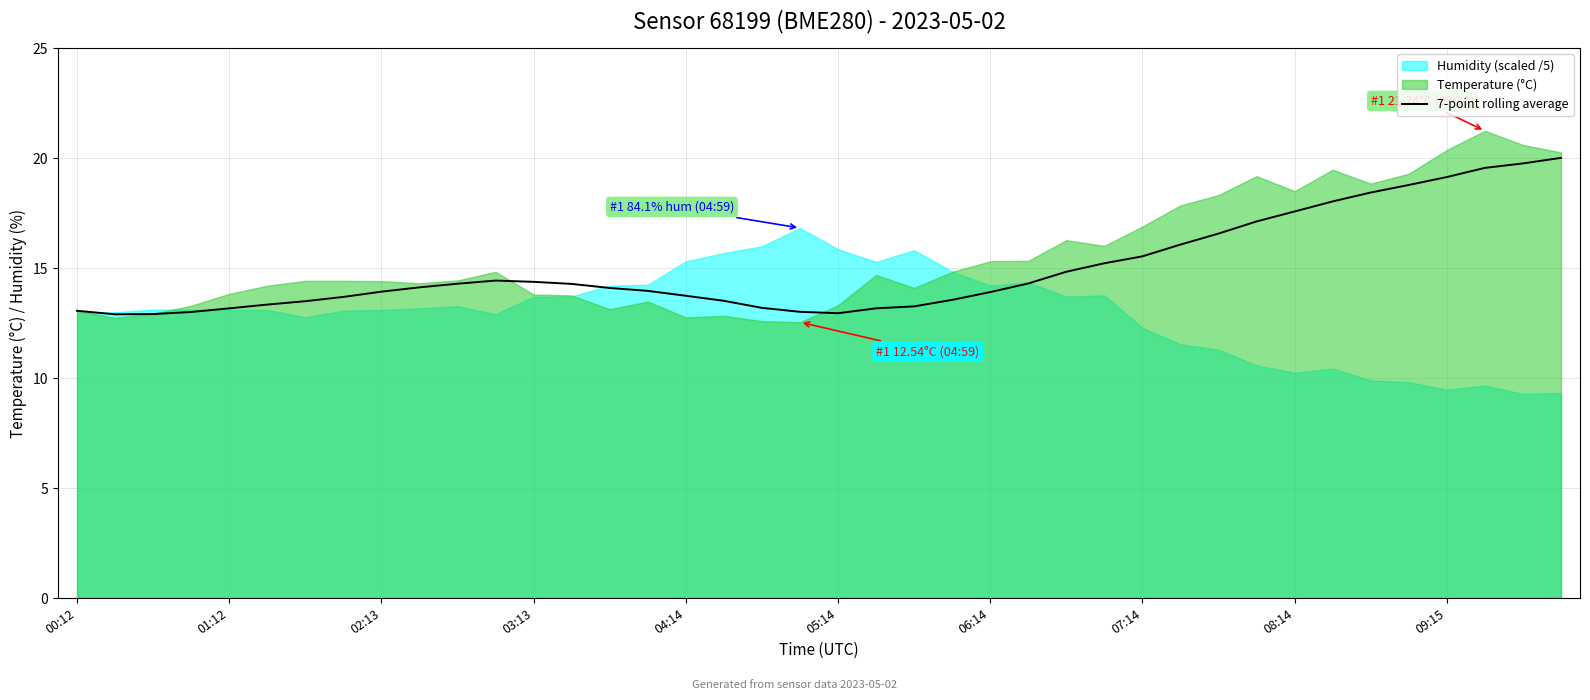

What is the minimum value for 7-point rolling average?

12.9